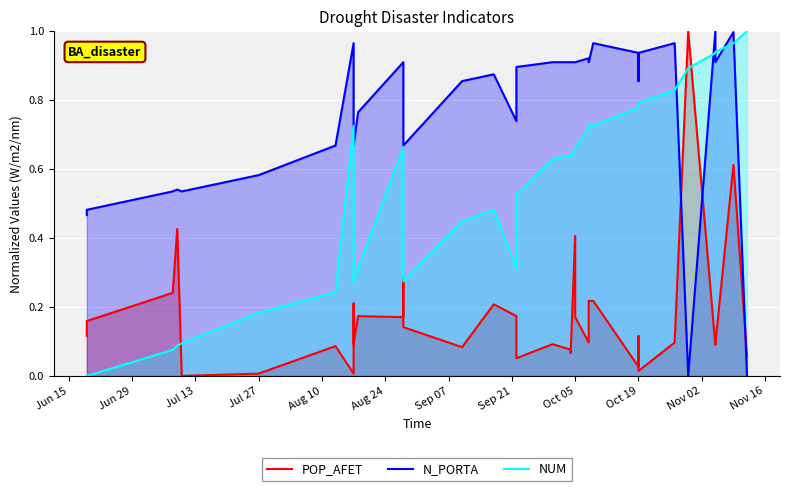

True or false: POP_AFET has a value of 0.1 at 14.

False